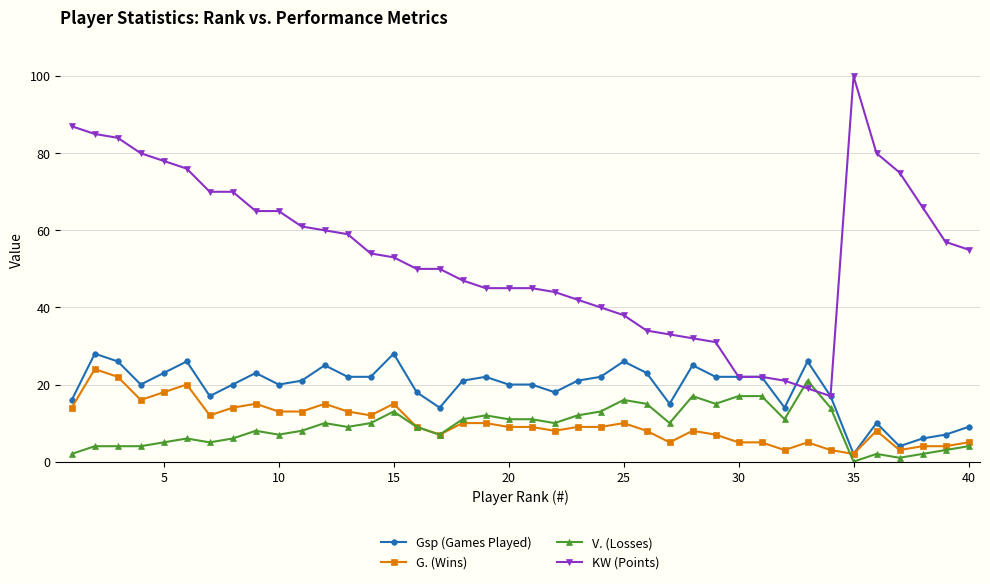

What are all the series names shown in the legend?

Gsp (Games Played), G. (Wins), V. (Losses), KW (Points)